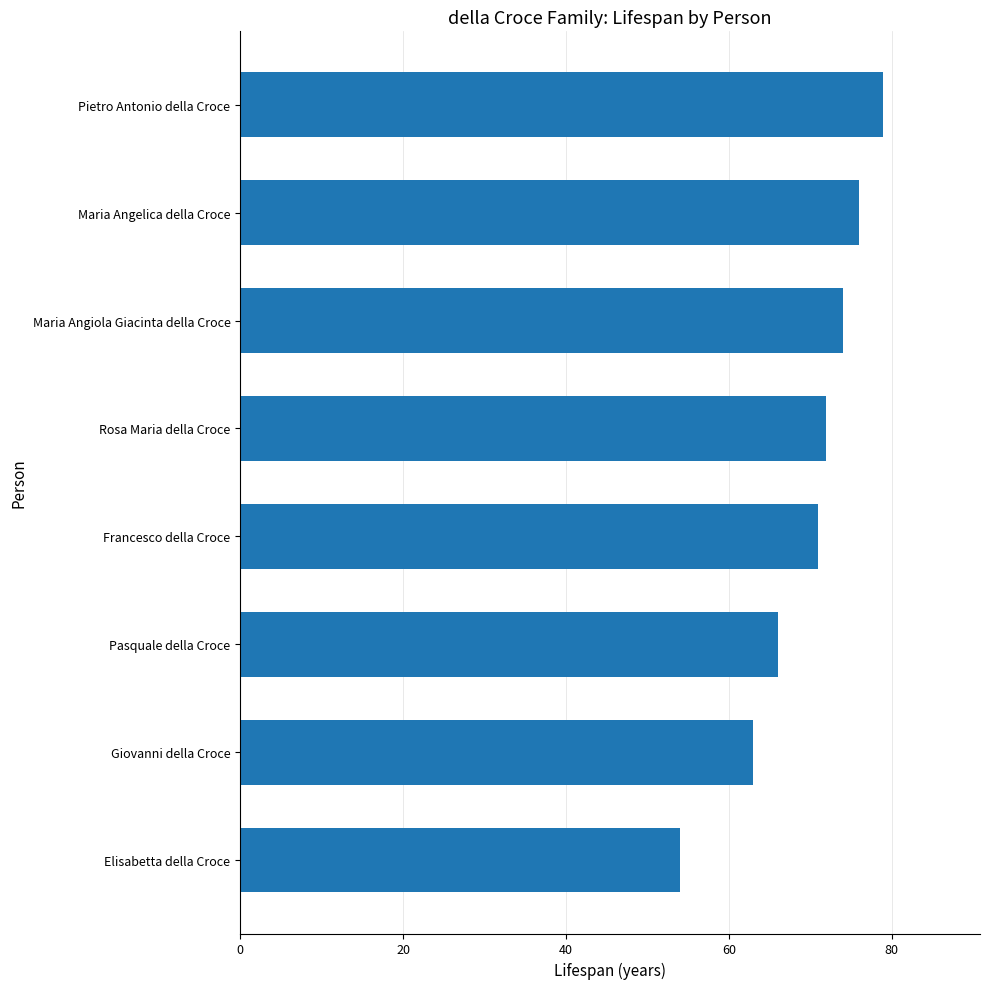

At which category does the chart reach its peak across all series?

Pietro Antonio della Croce